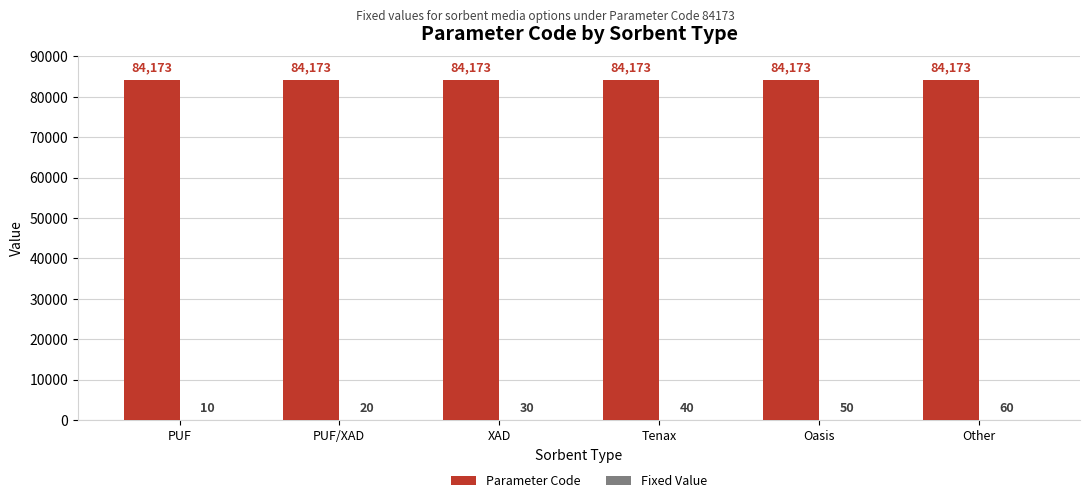

The Parameter Code series shows 84173 at PUF/XAD. True or false?

True